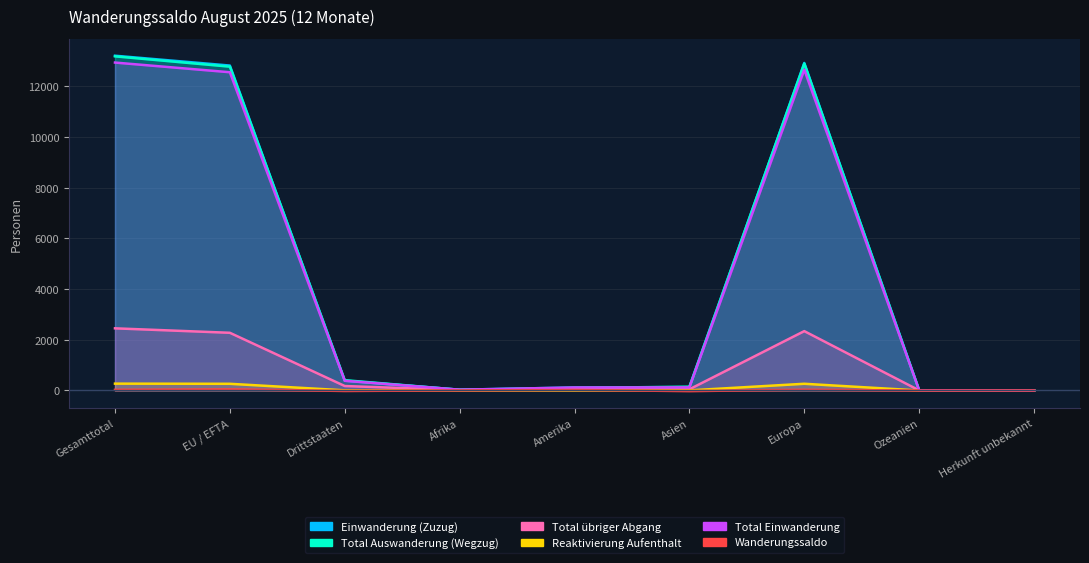

How many lines are shown in the chart?

6